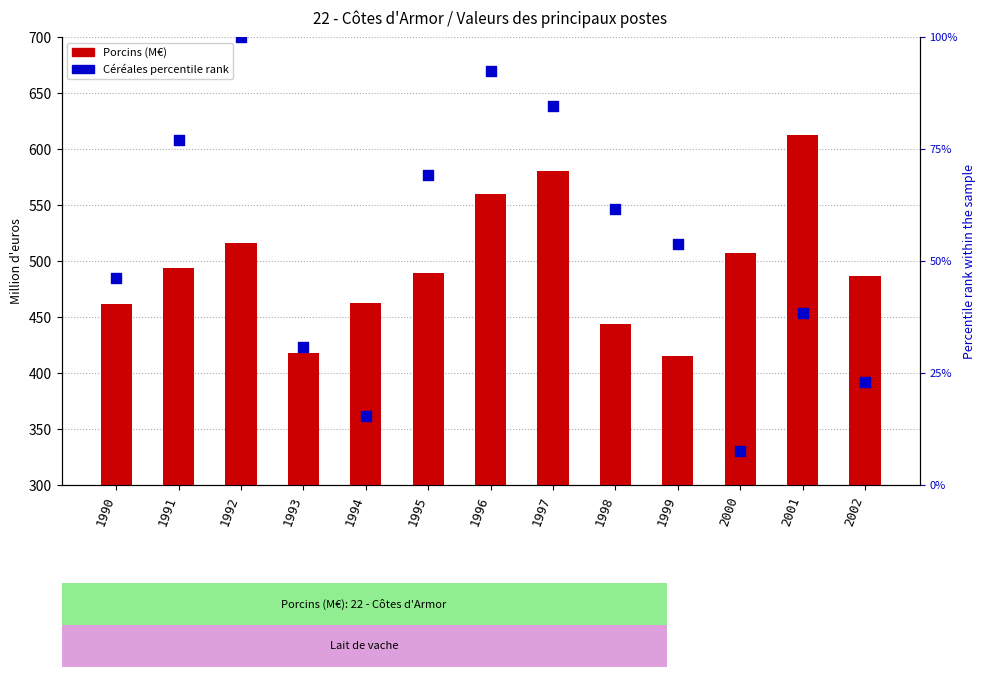

Which series has the largest total across all categories?

Porcins (M€)